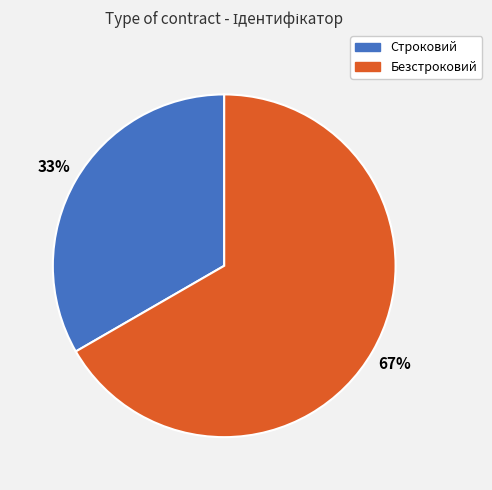

Which has a higher value, Строковий or Безстроковий?

Безстроковий